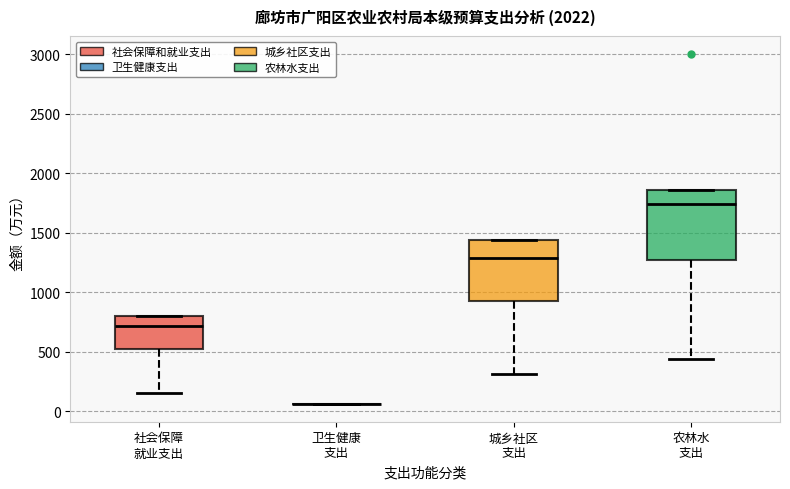

Reading left to right, read every box against the y-axis: the position of its median line, the range the box covers, and the ends of its whiskers. The values are not printed on the chart, so give them approximately, as read against the axis.

社会保障 就业支出: median 700, box 500 to 800, whiskers 150 to 800
卫生健康 支出: box collapsed to a line at 50, whiskers 50 to 50
城乡社区 支出: median 1300, box 900 to 1450, whiskers 300 to 1450
农林水 支出: median 1750, box 1250 to 1850, whiskers 450 to 1850